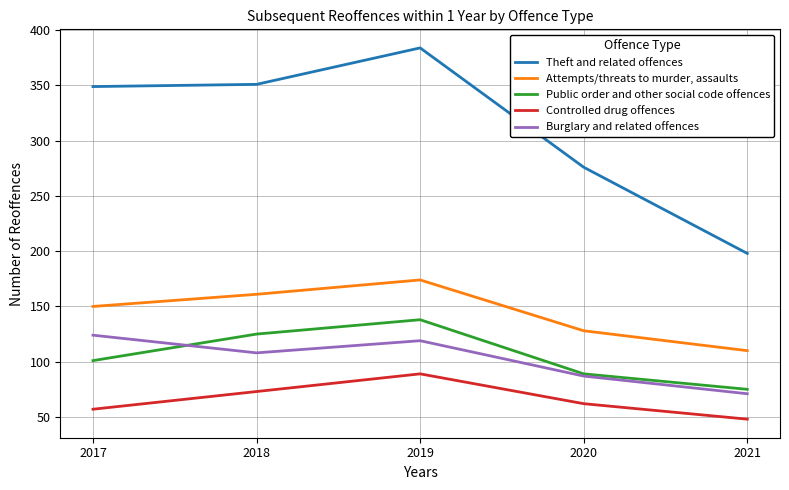

Read the Theft and related offences value at 2017.

349